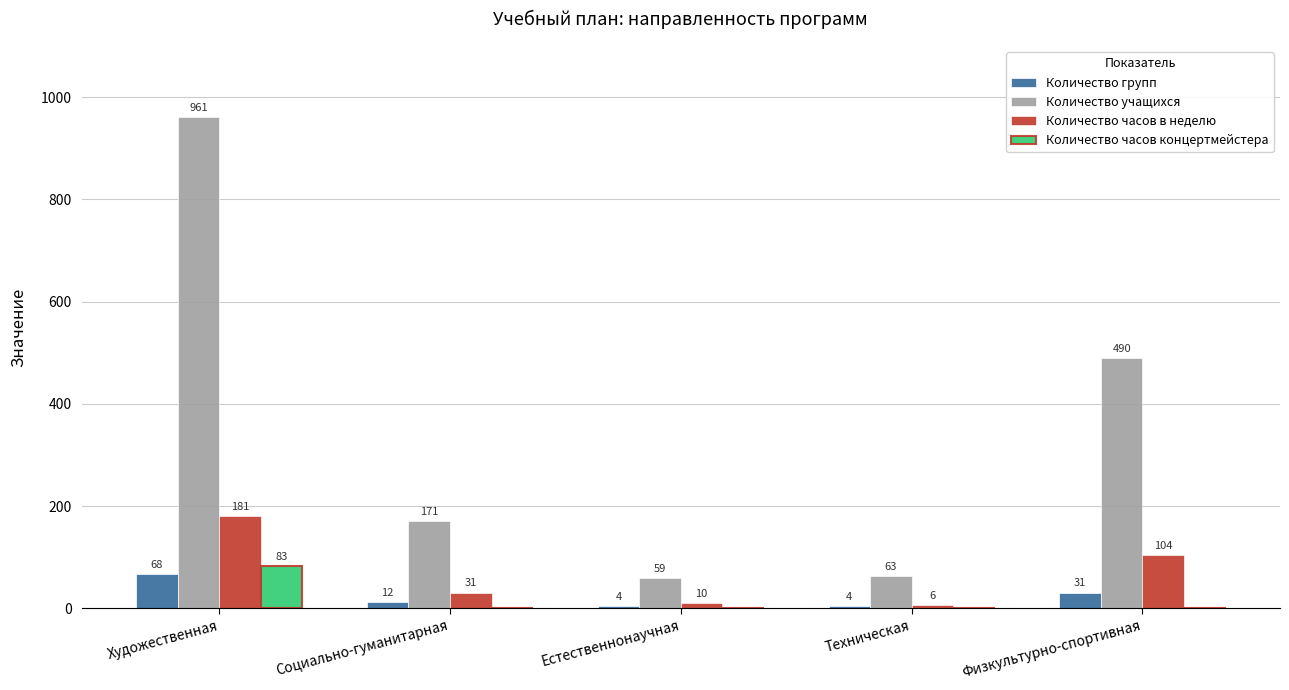

What are all the series names shown in the legend?

Количество групп, Количество учащихся, Количество часов в неделю, Количество часов концертмейстера